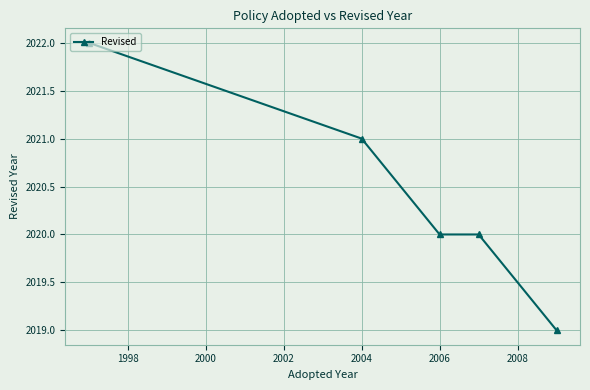

Reading right to left, what are all the values shown in this chart?

2019	2020	2020	2021	2022